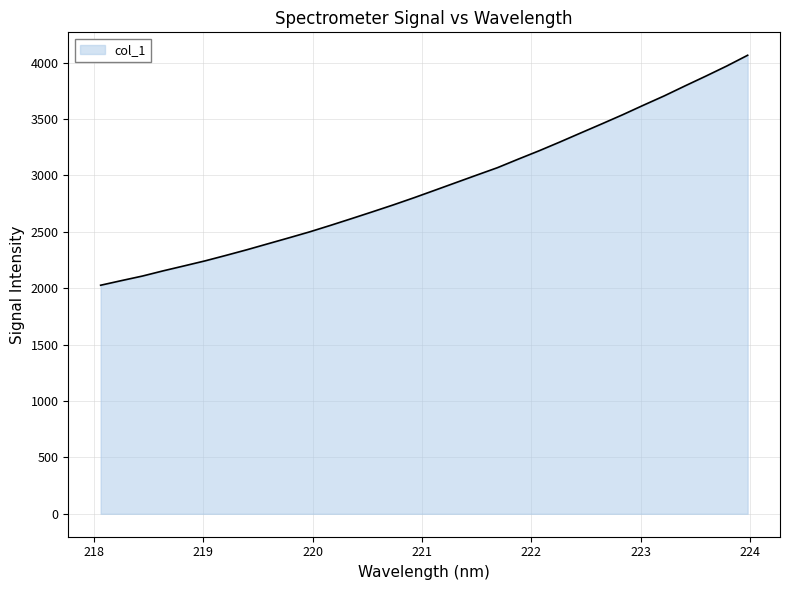

What is the difference between the maximum and minimum values?

2038.9